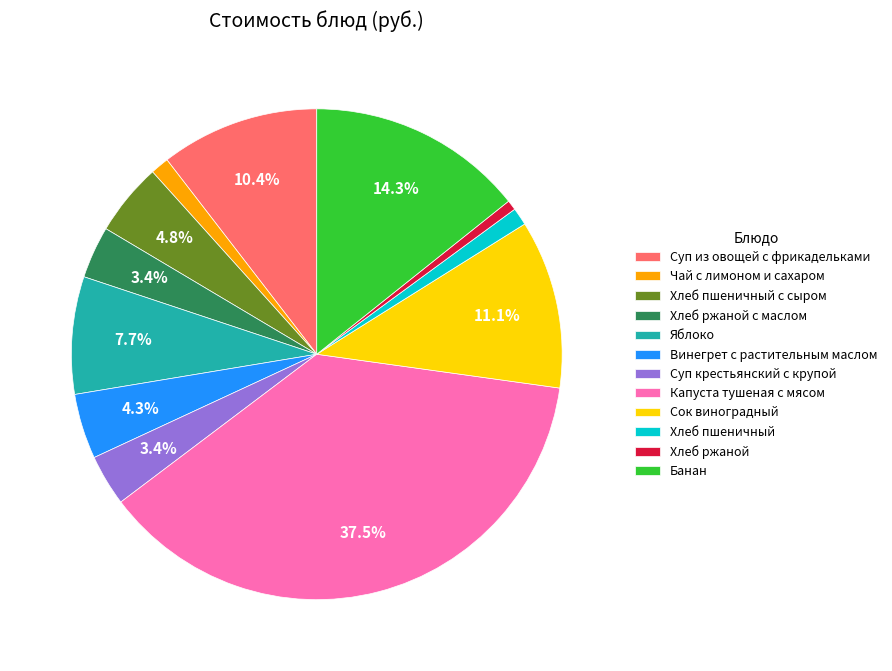

Is there a majority slice in this chart?

No